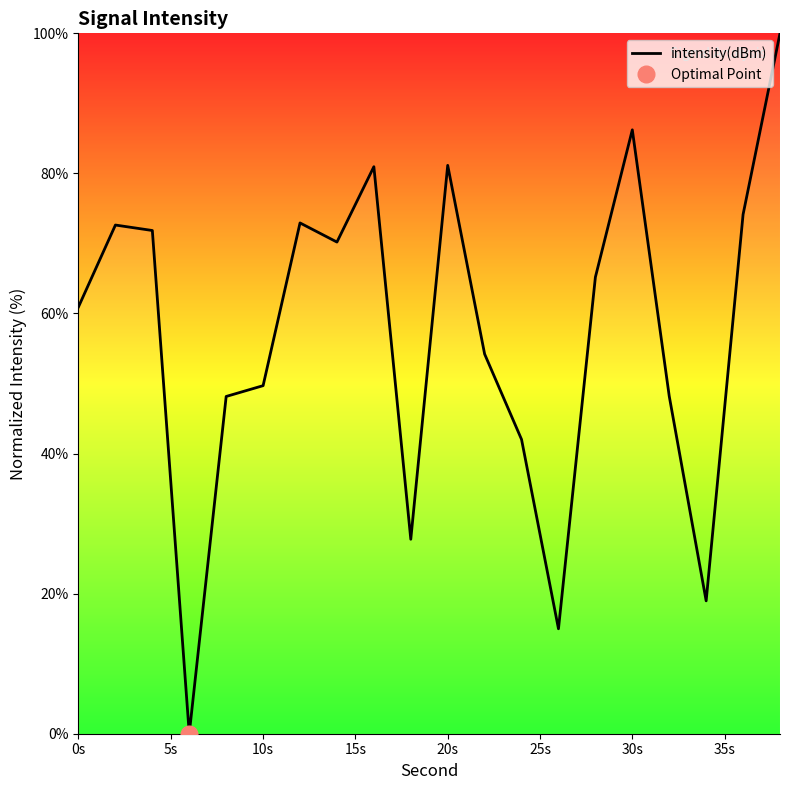

How many data points are less than 65?

10